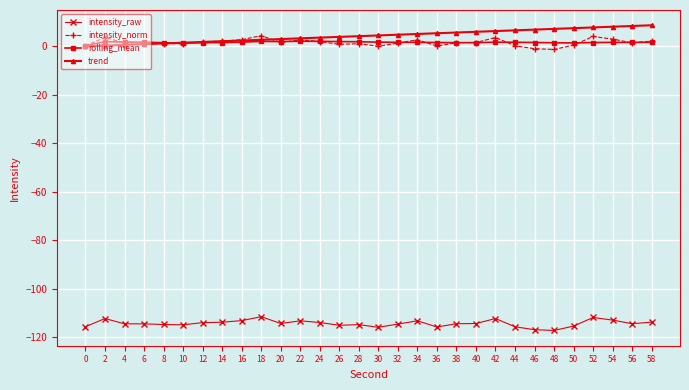

True or false: rolling_mean has more than 0 interior local peaks.

True